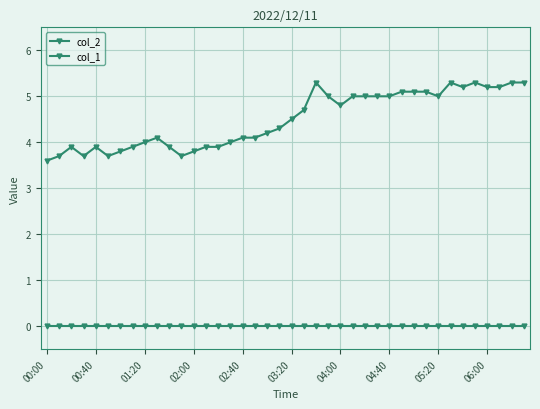

How many data points does each series have?

40